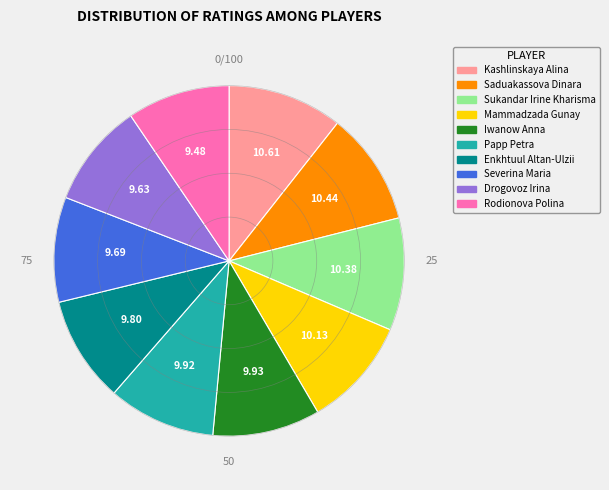

True or false: Rodionova Polina accounts for 24% of the total.

False